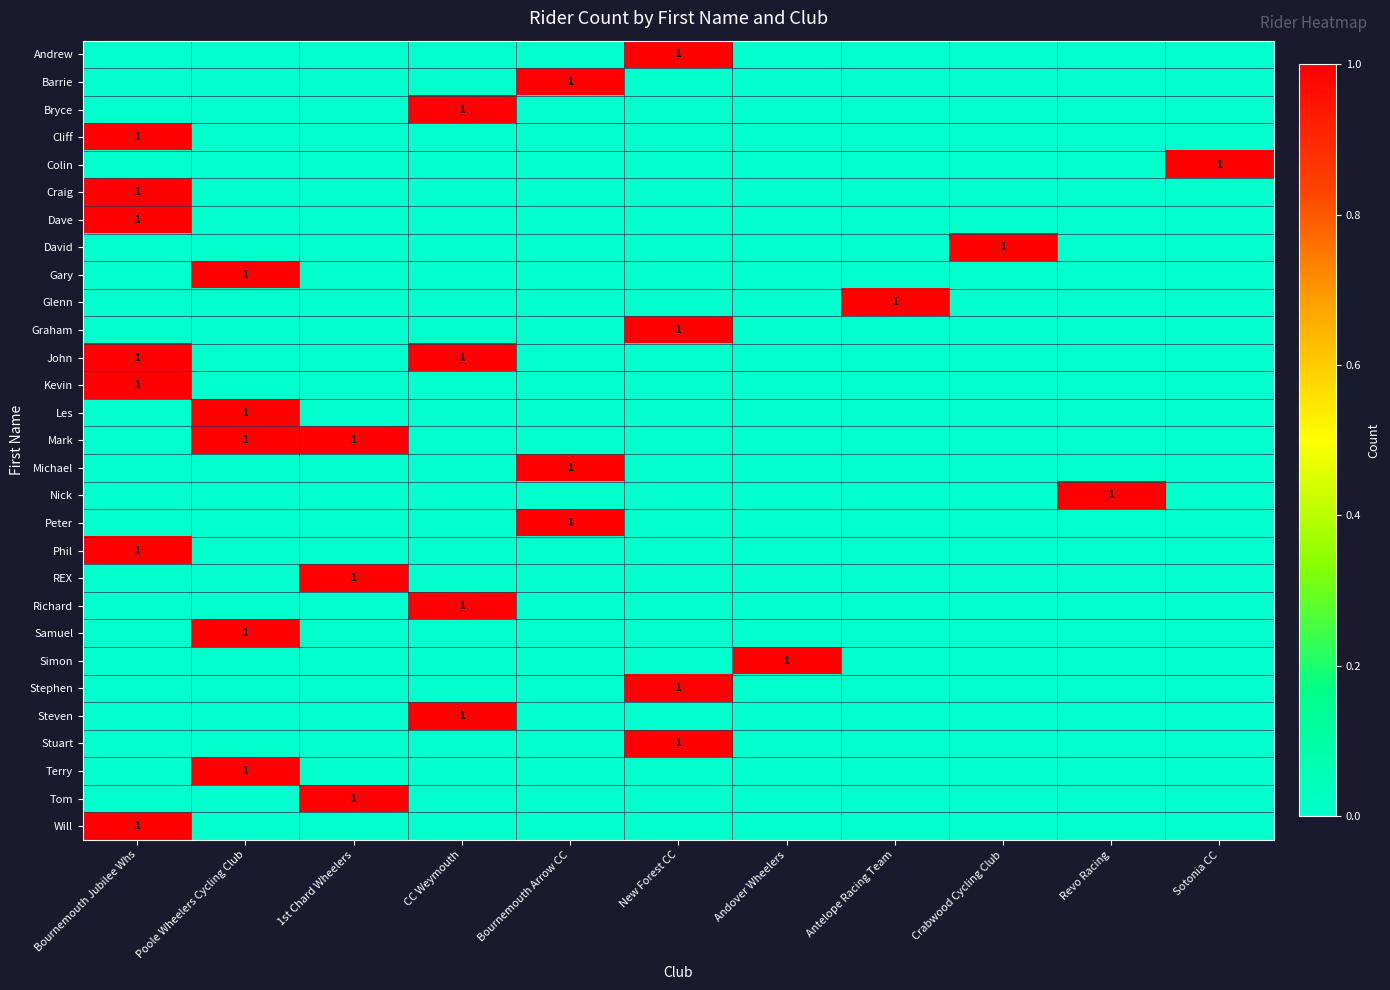

What is the total value across all series at Bournemouth Arrow CC?

3